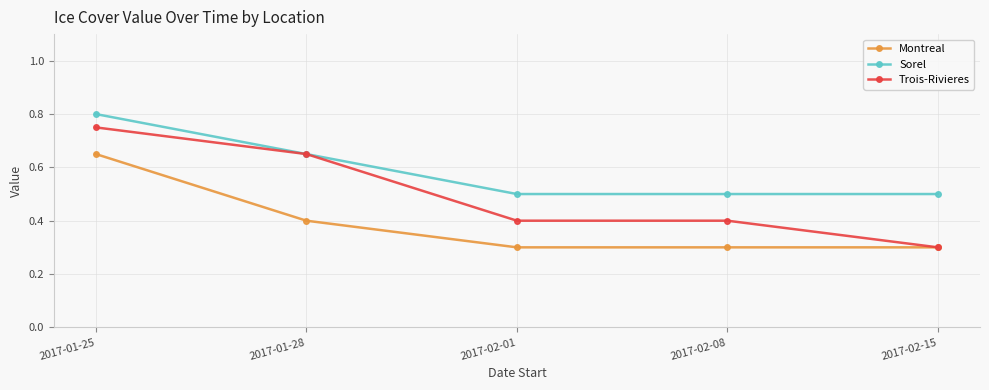

What is the minimum value shown in the chart?

0.3